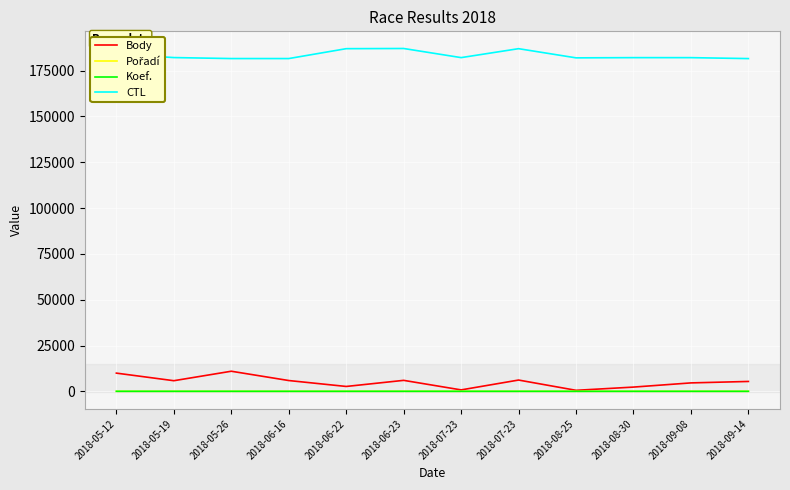

The value of CTL at 2018-09-08 is 117582. True or false?

False